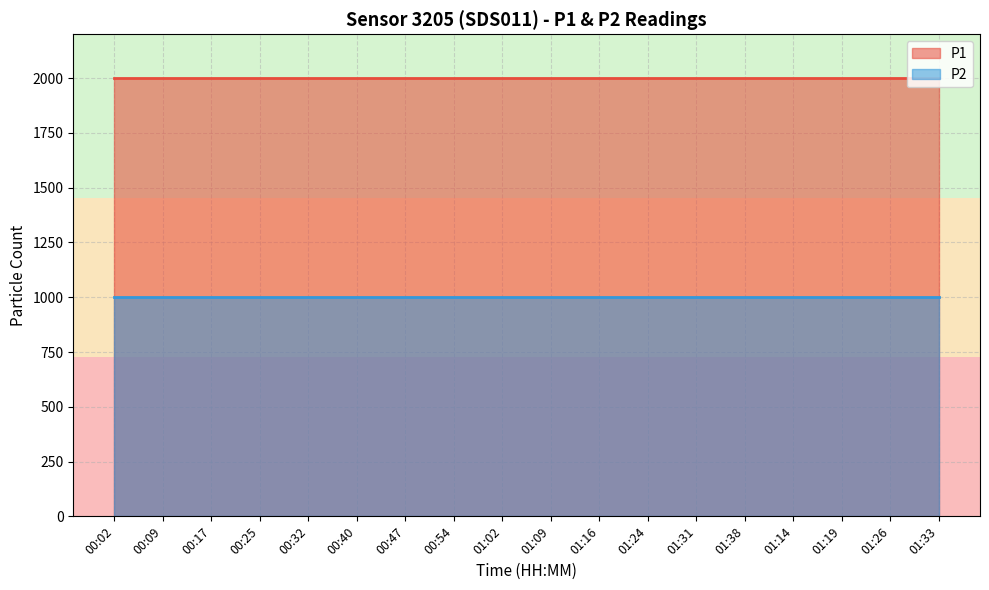

What is the value of the P2 point at the 13th from the left?

999.9